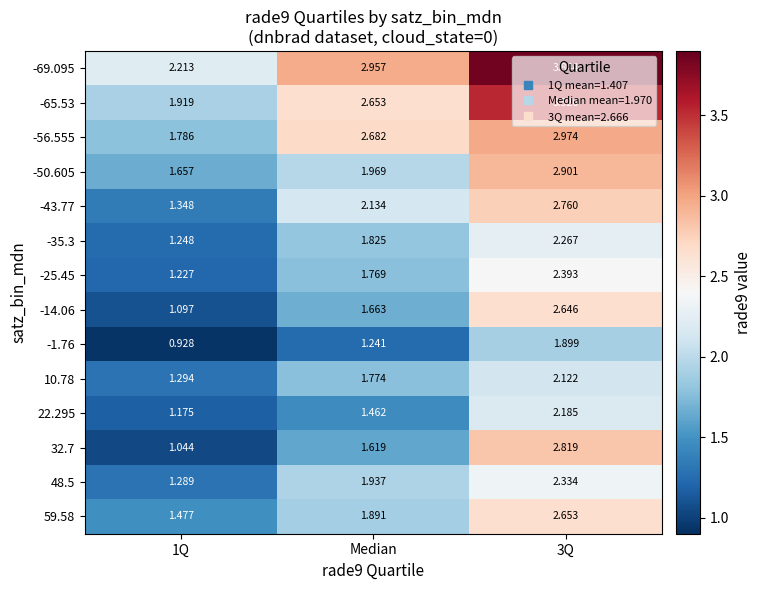

Is the value of -43.77 at Median greater than the value of -65.53 at 3Q?

No